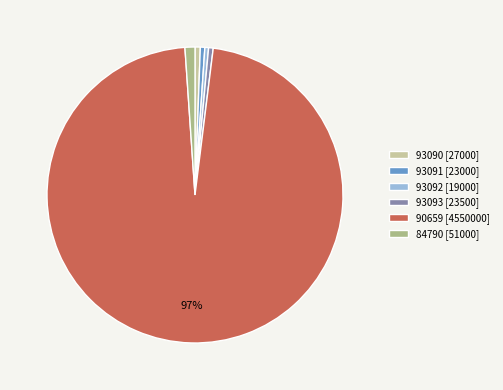

What is the ratio of the value at 93092 [19000] to the value at 93091 [23000]?

0.8